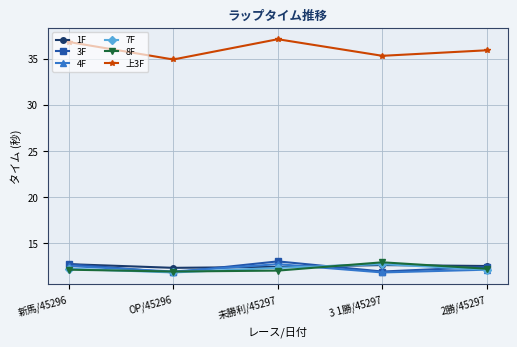

What position from the right is OP/45296?

4